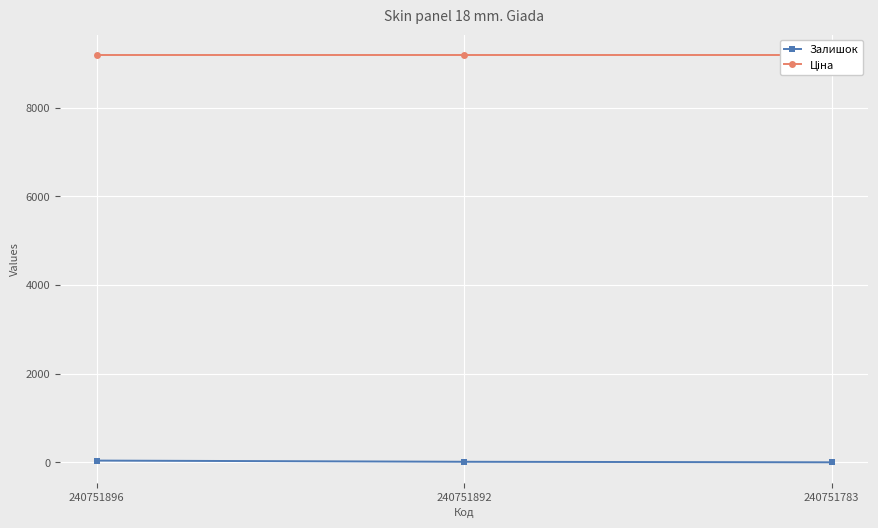

Is the value of Залишок at 240751896 greater than the value of Ціна at 240751783?

No